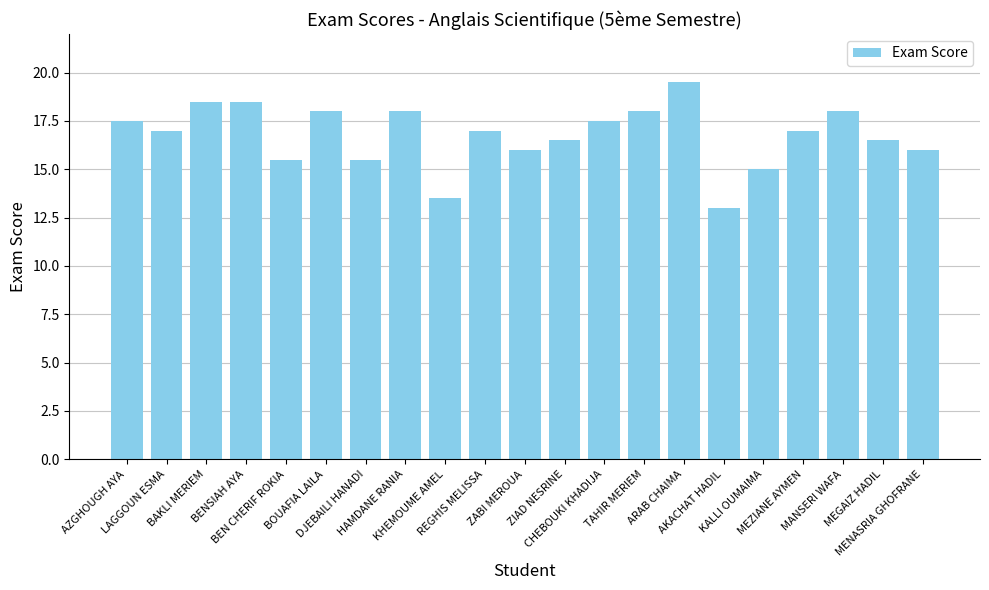

Count the number of data series in this chart.

1